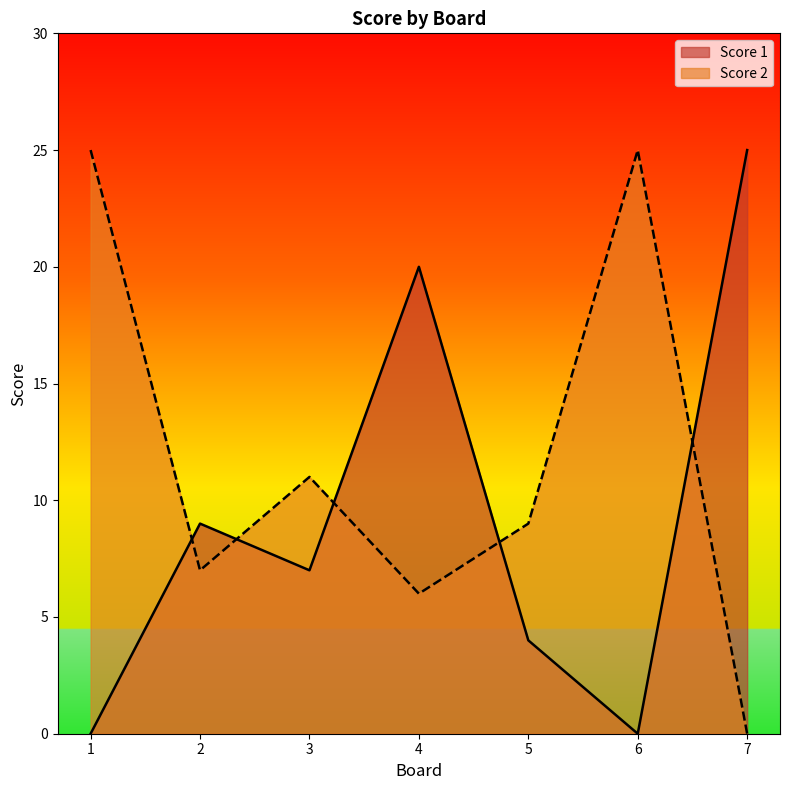

The Score 1 series shows 9 at 2. True or false?

True